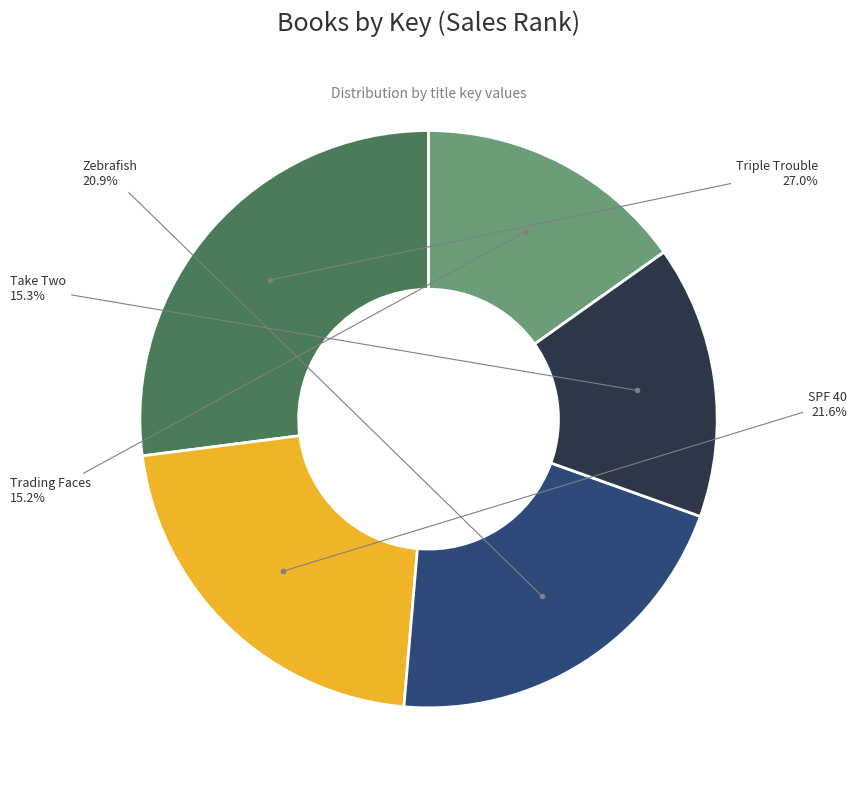

How many segments does this pie chart have?

5